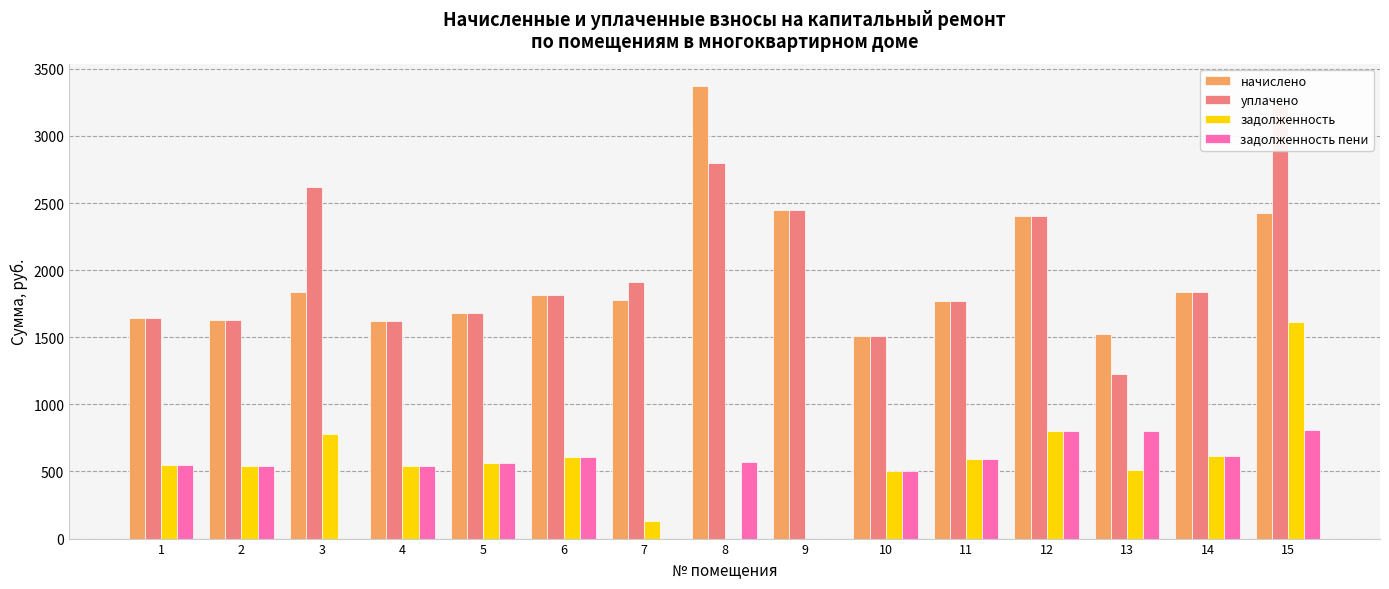

Rank the series at 11 from lowest to highest value.

задолженность, задолженность пени, начислено, уплачено